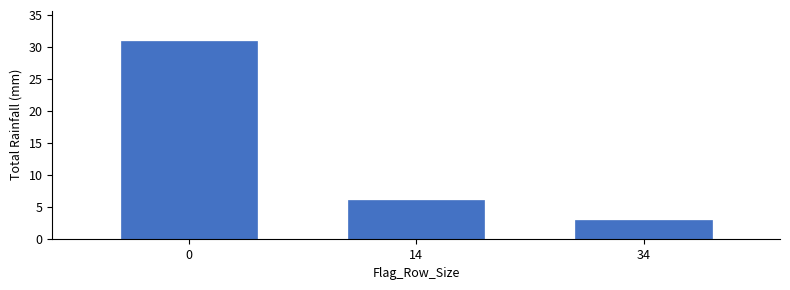

Reading left to right, list all the values displayed in this chart.

31	6	3